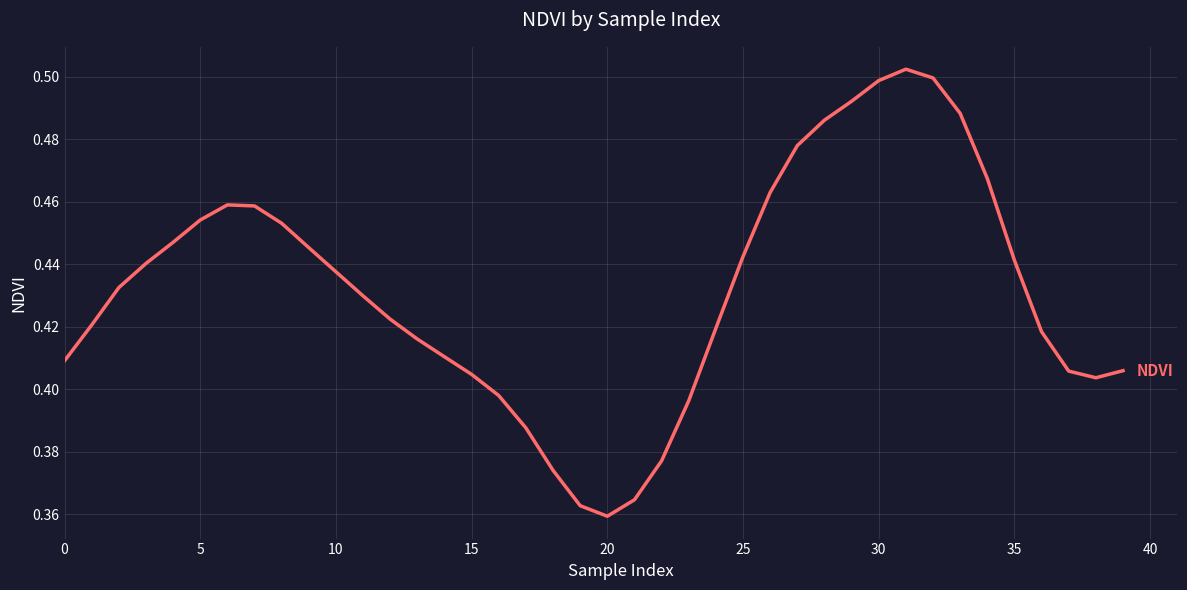

How many lines are shown in the chart?

1